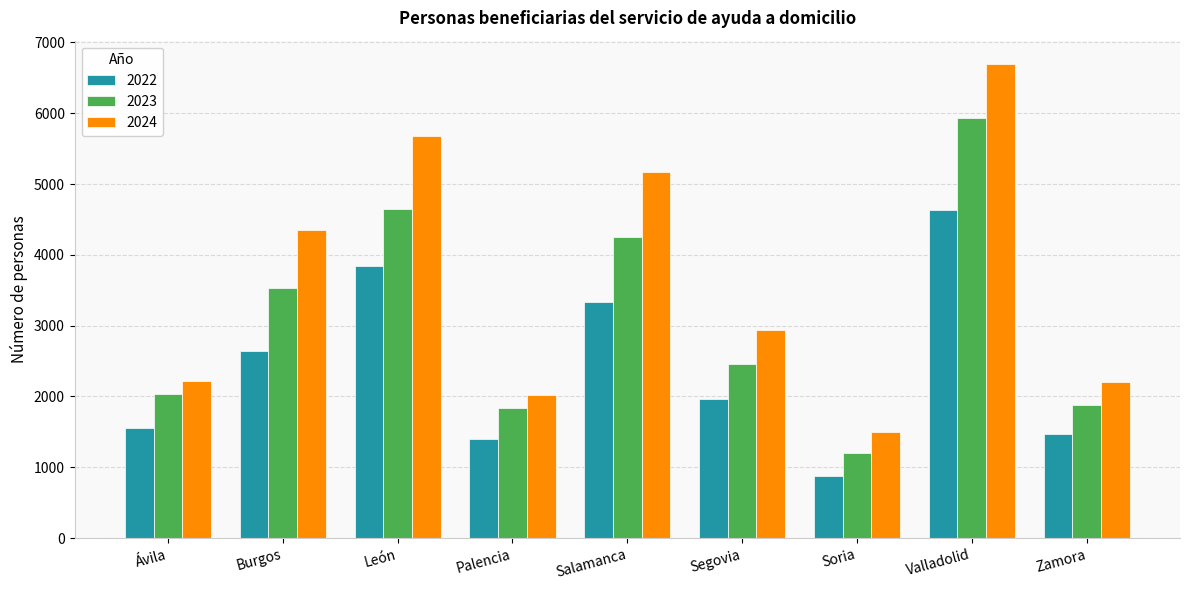

How many values in the 2022 series are below 1961?

4